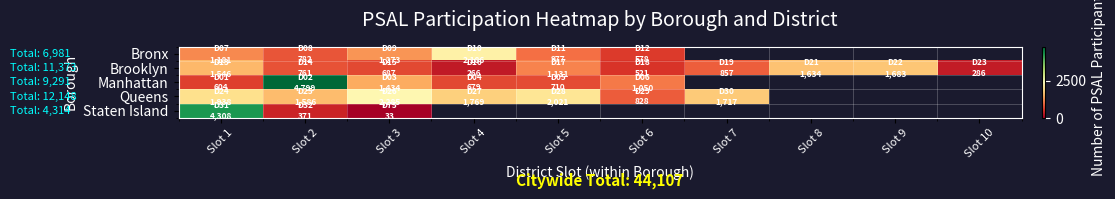

Which category has the highest value in the Bronx series?

Slot 4